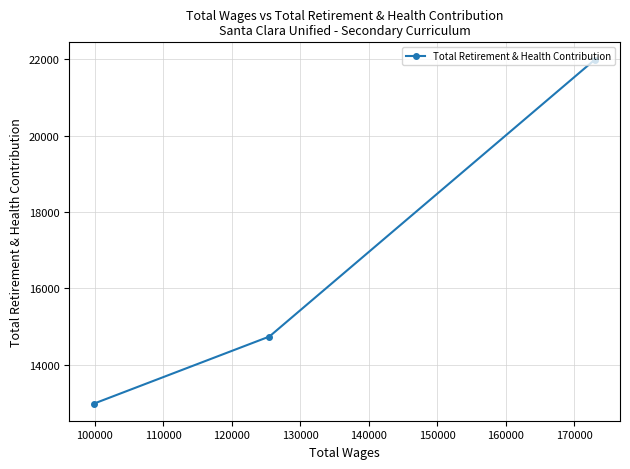

What is the difference between the maximum and second lowest values?

7262